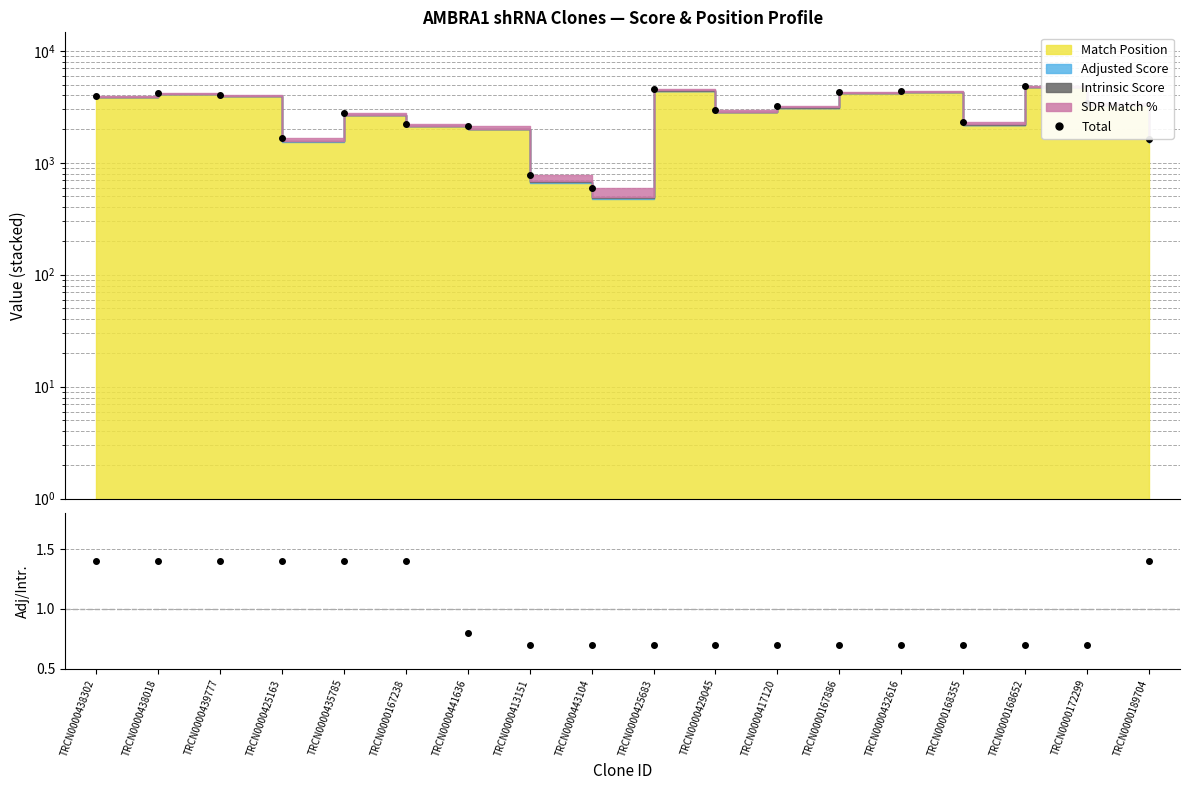

What is the total value across all series at TRCN0000189704?

1630.9